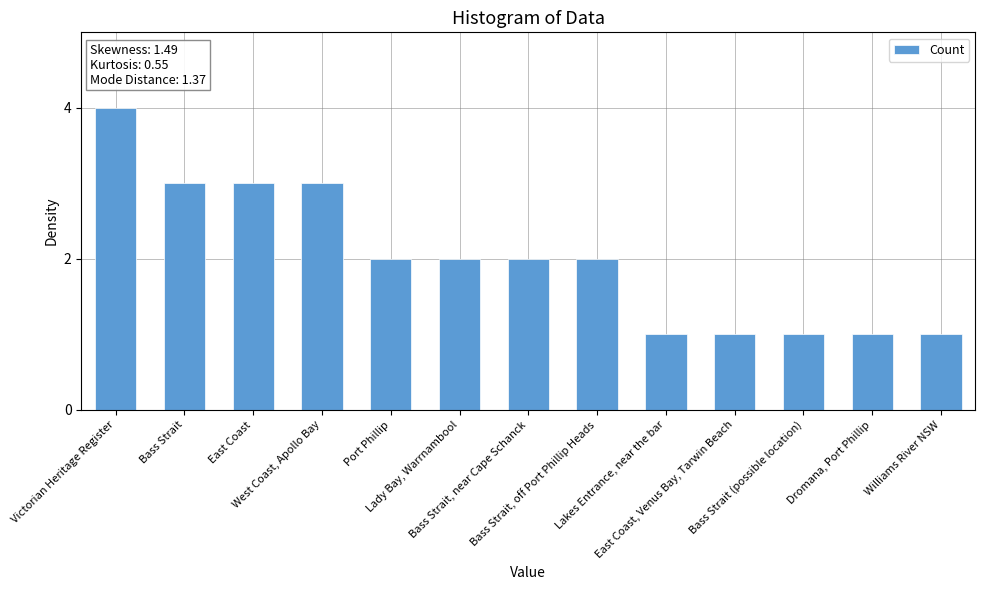

Are the bars horizontal?

No